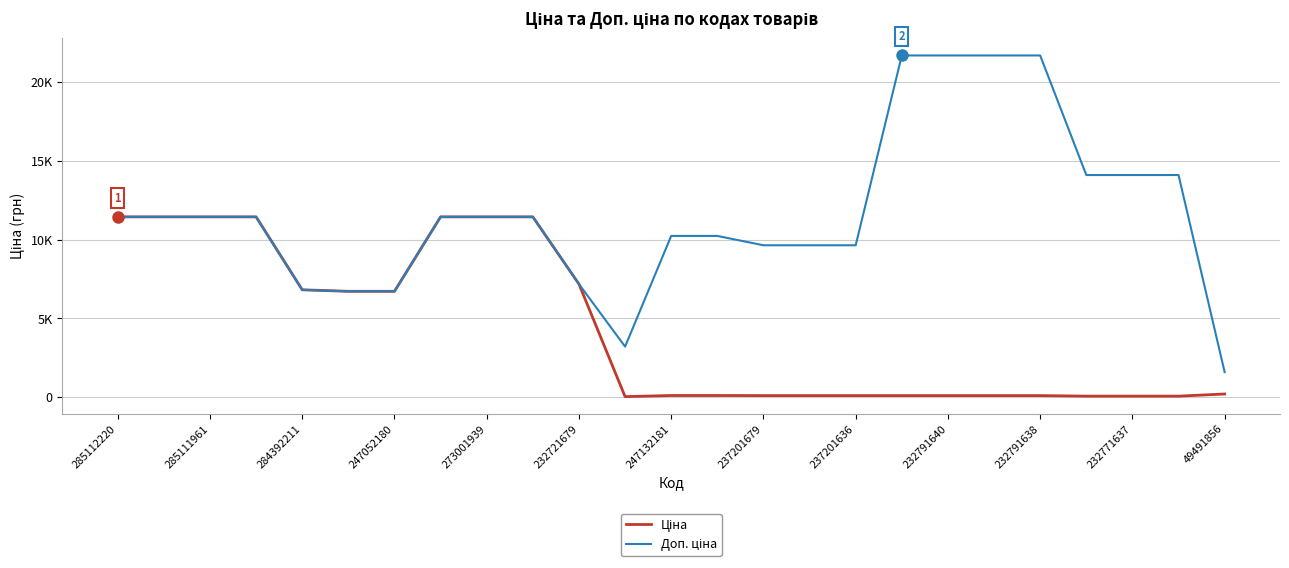

Does the chart display data point markers on the line(s)?

No